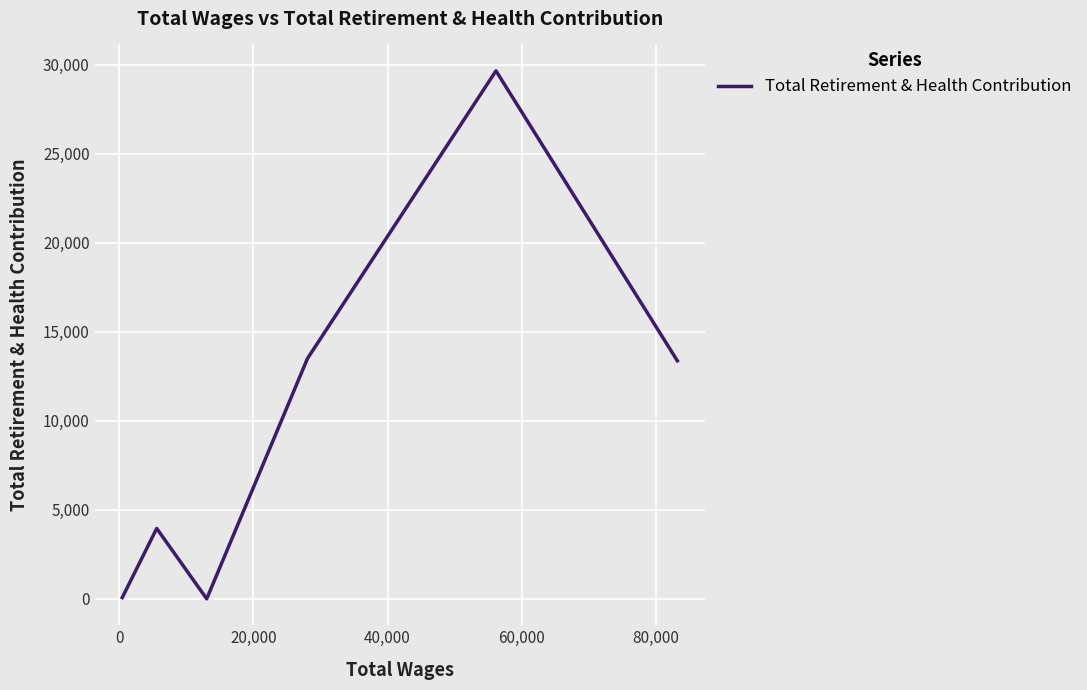

How many interior local valleys (lower than both neighbors) does the data have?

1